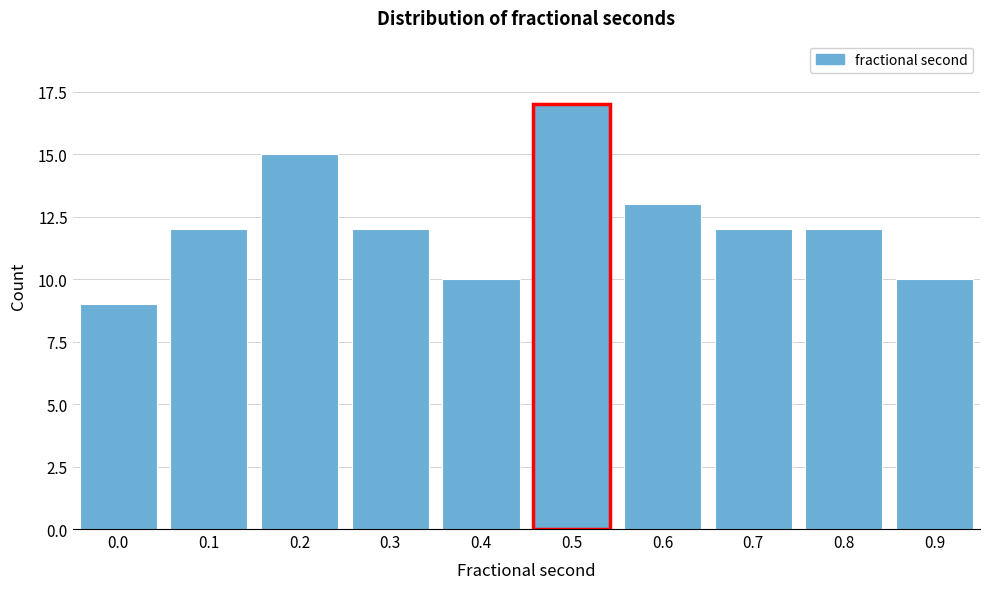

Reading right to left, extract all data points from this chart.

10	12	12	13	17	10	12	15	12	9